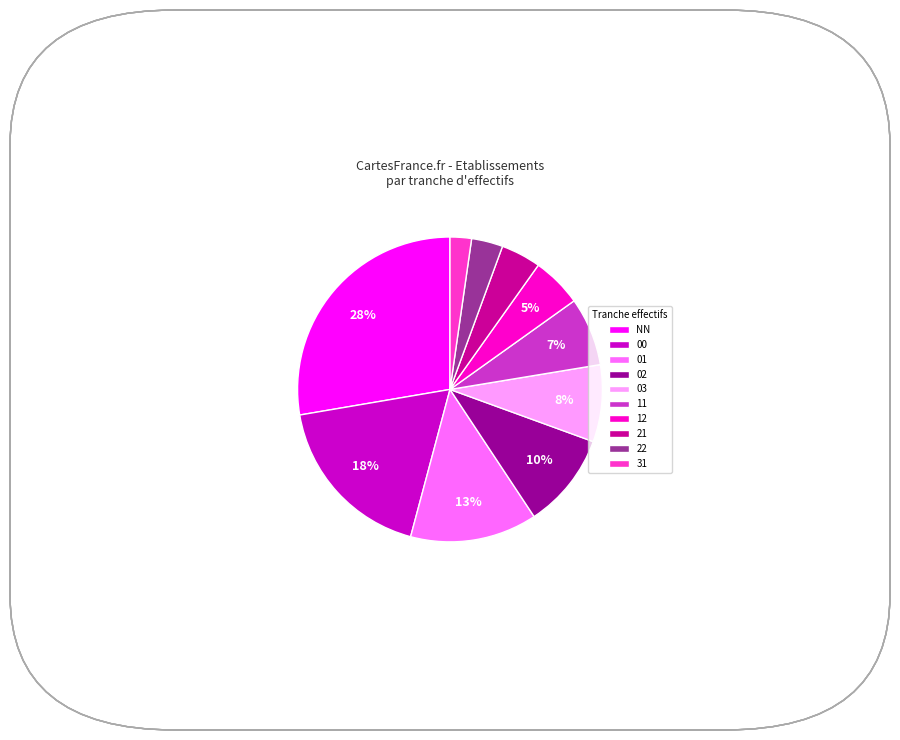

To the nearest percent, what percentage of the pie is 01?

13%